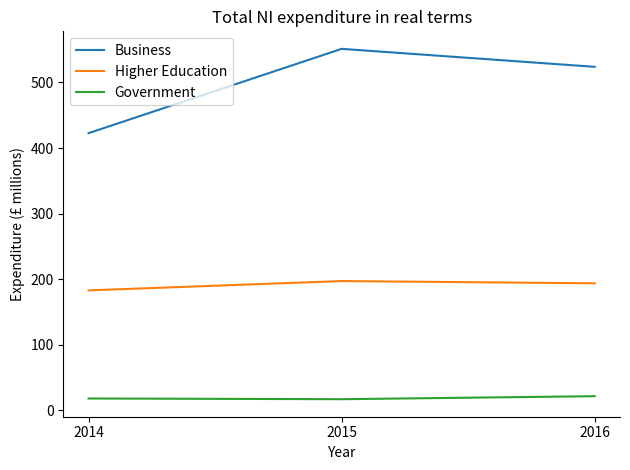

The Business series shows 551.2 at 2015. True or false?

True